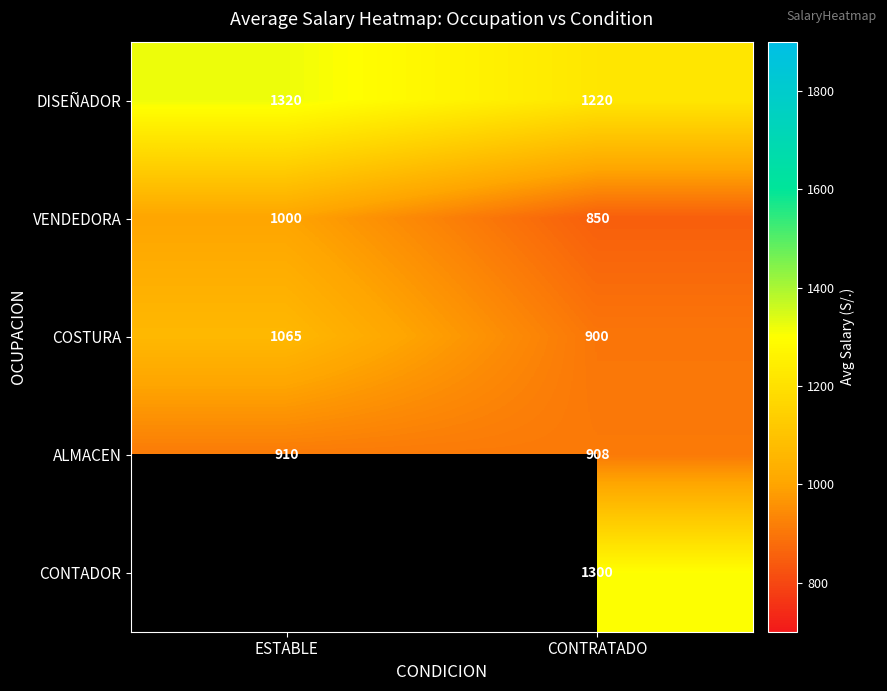

What is the difference between the highest and lowest values at CONTRATADO?

450